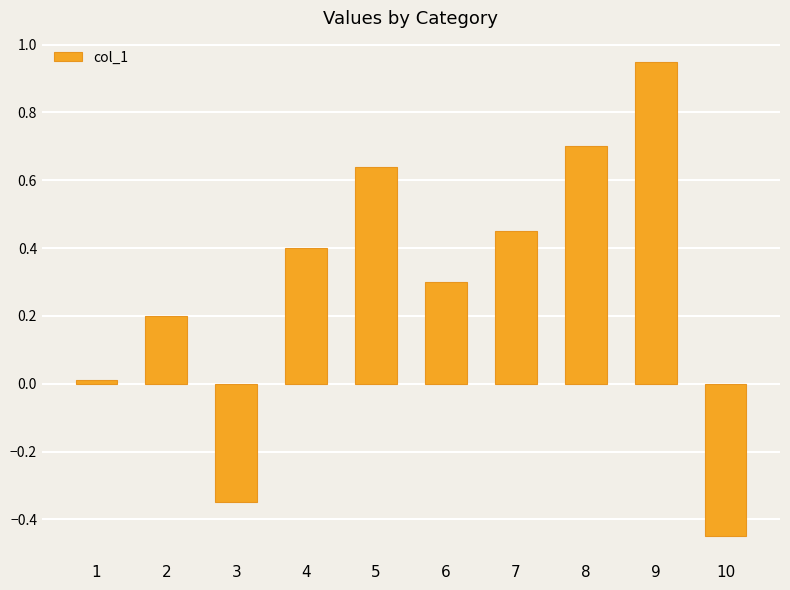

What is the difference between the maximum and minimum values?

1.4